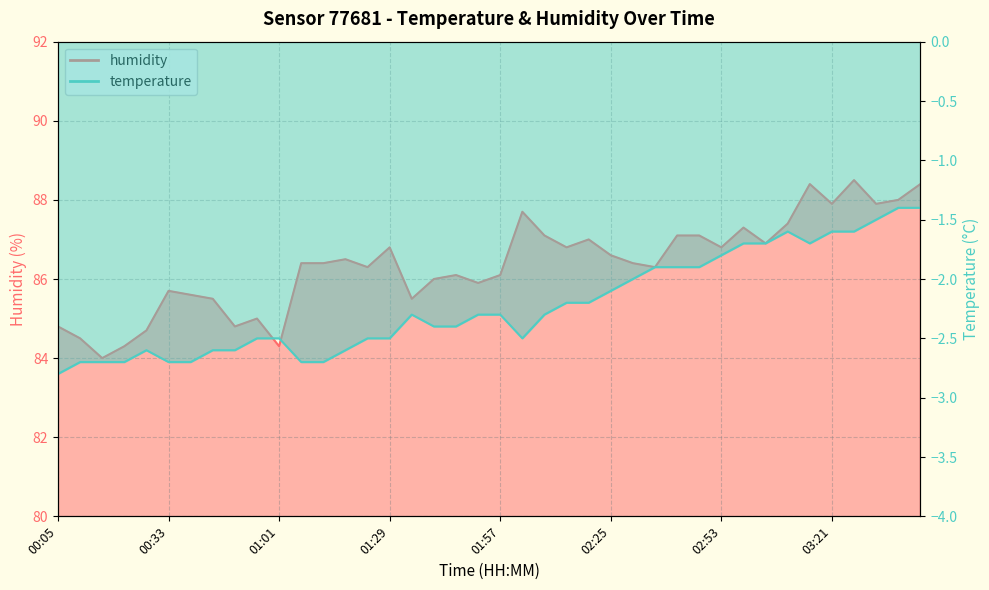

Which series has the largest range (max minus min)?

humidity